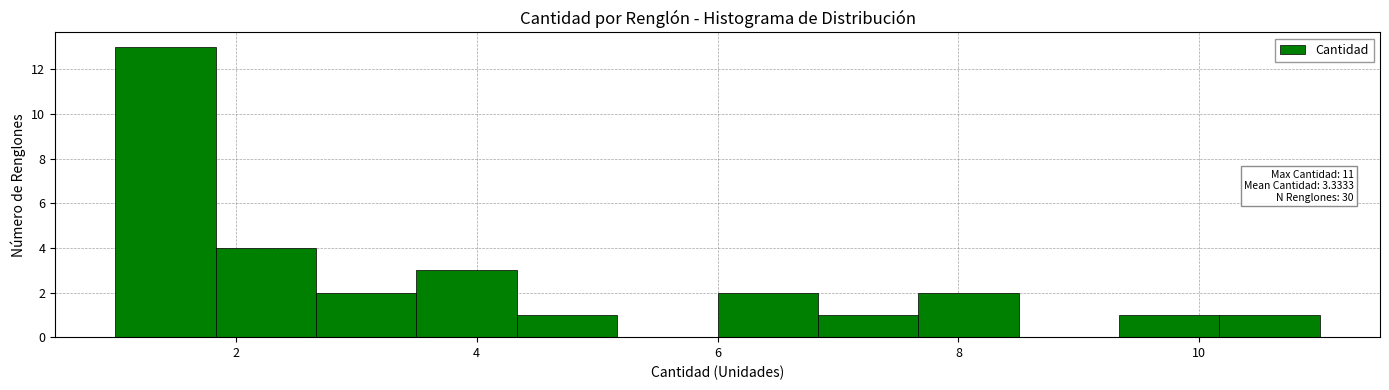

Over which range of the x-axis is the bar tallest?

1.0 to 1.8